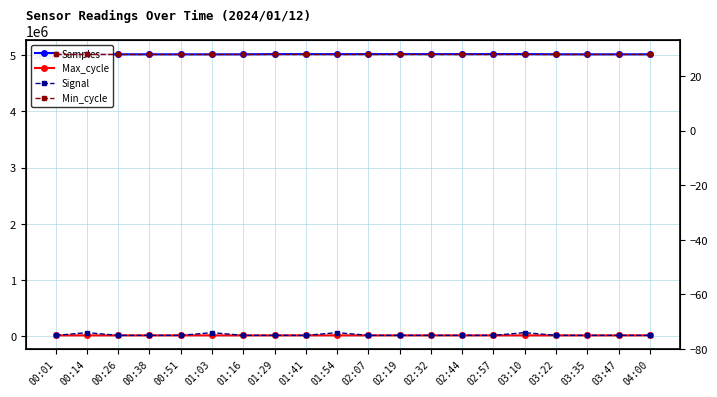

At which label is Max_cycle closest to 20140?

01:41